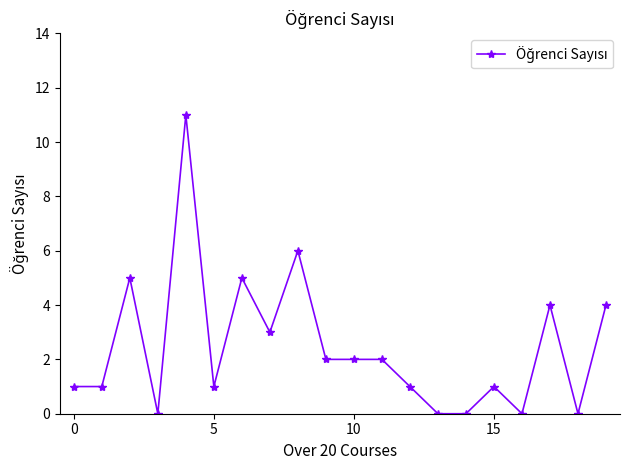

What is the value of the 8th point from the left?

3